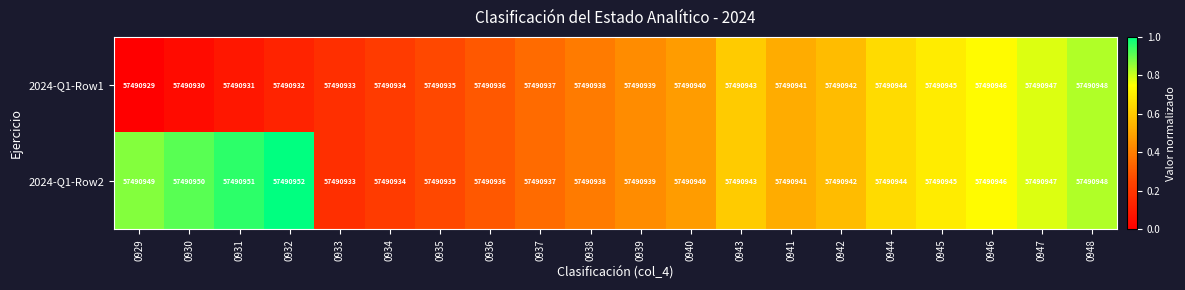

The 2024-Q1-Row1 series shows 0.6 at 0943. True or false?

True